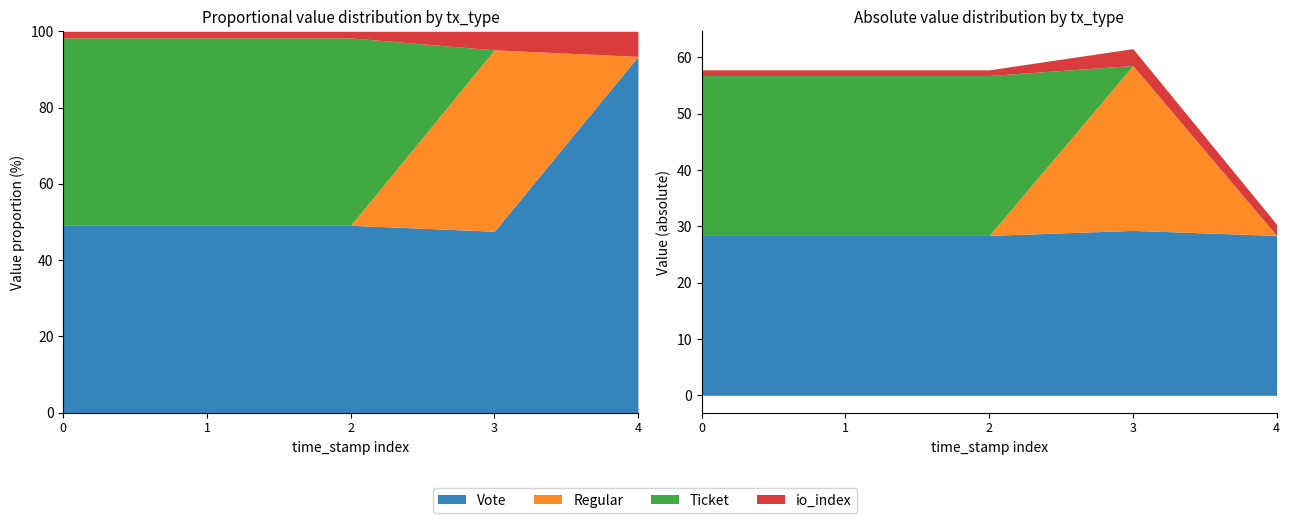

Between 1547296623 and 1547235447, which series saw the biggest shift?

Regular